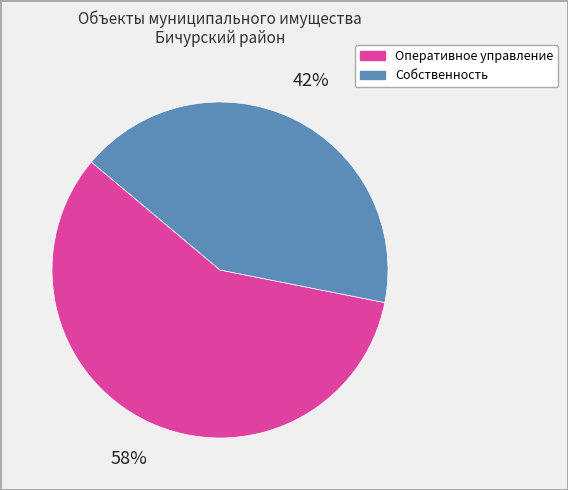

Between Собственность and Оперативное управление, which is larger?

Оперативное управление